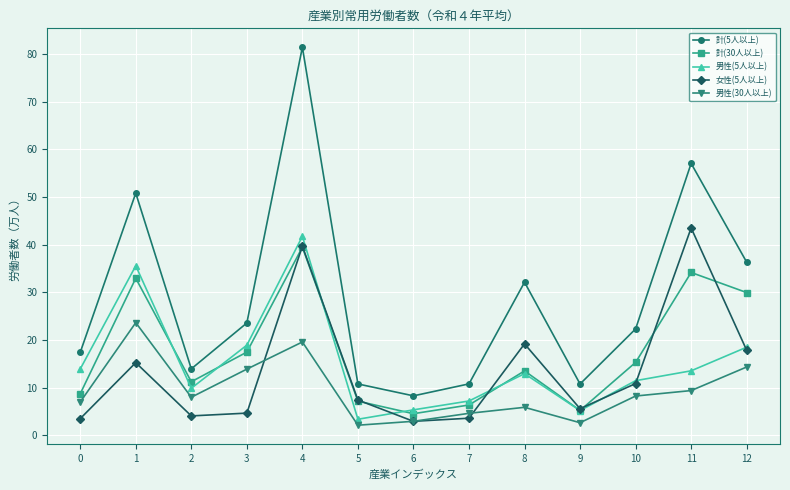

True or false: 計(5人以上) and 男性(30人以上) intersect in this chart.

False